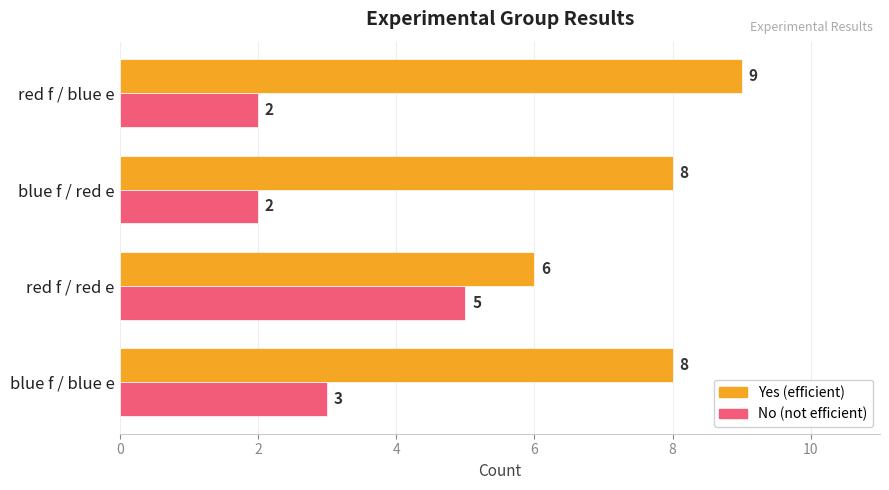

What is the spread (max minus min) of values at blue f / blue e?

5